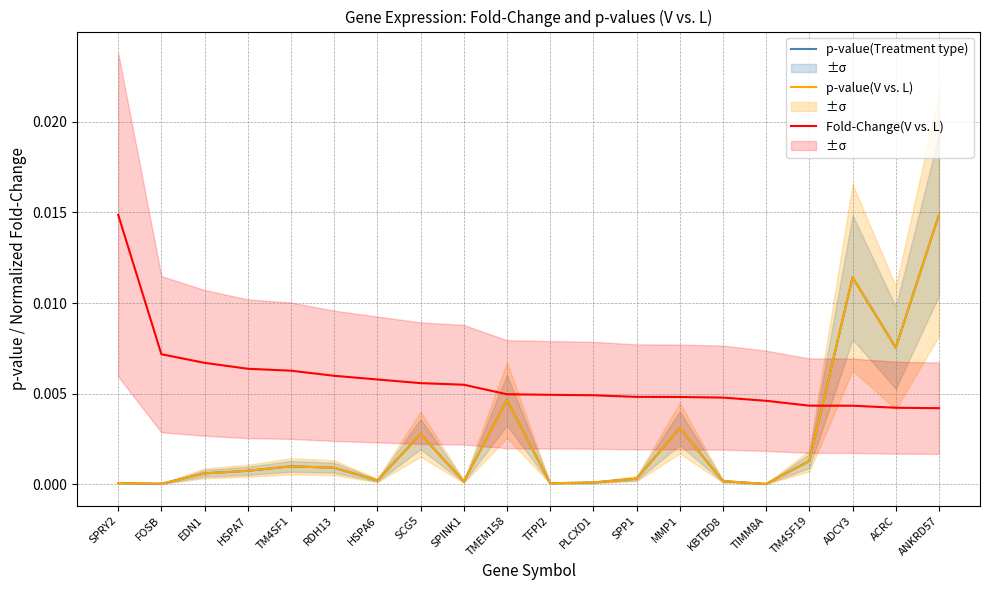

The p-value(V vs. L) series shows 0.0 at HSPA6. True or false?

True